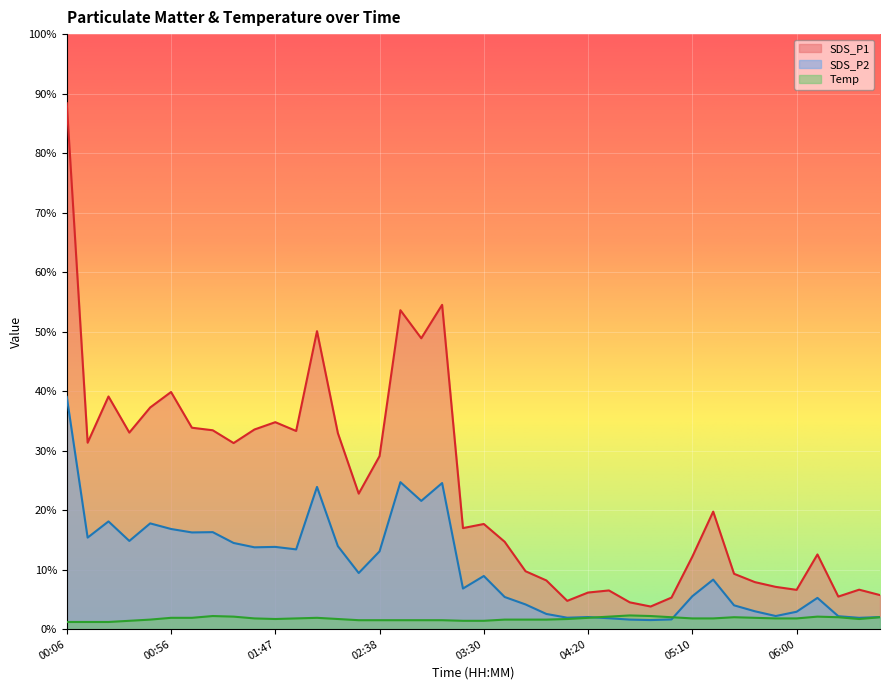

Reading left to right, transcribe all the data shown in this chart.

SDS_P1: 88.4	31.3	39.1	33.0	37.2	39.9	33.9	33.4	31.3	33.5	34.8	33.3	50.1	33.0	22.8	29.1	53.6	48.9	54.5	17.0	17.7	14.7	9.7	8.2	4.8	6.2	6.5	4.5	3.8	5.3	12.2	19.8	9.3	7.9	7.1	6.6	12.6	5.5	6.6	5.7
SDS_P2: 39.0	15.4	18.1	14.8	17.8	16.8	16.2	16.3	14.5	13.8	13.8	13.4	23.9	13.9	9.4	13.1	24.7	21.6	24.6	6.8	8.9	5.4	4.2	2.5	1.9	2.0	1.8	1.6	1.5	1.6	5.5	8.3	4.0	3.0	2.2	2.9	5.2	2.2	1.9	2.0
Temp: 1.2	1.2	1.2	1.4	1.6	1.9	1.9	2.2	2.1	1.8	1.7	1.8	1.9	1.7	1.5	1.5	1.5	1.5	1.5	1.4	1.4	1.6	1.6	1.6	1.7	1.9	2.1	2.3	2.2	2.0	1.8	1.8	2.0	1.9	1.8	1.8	2.1	2.0	1.7	2.0